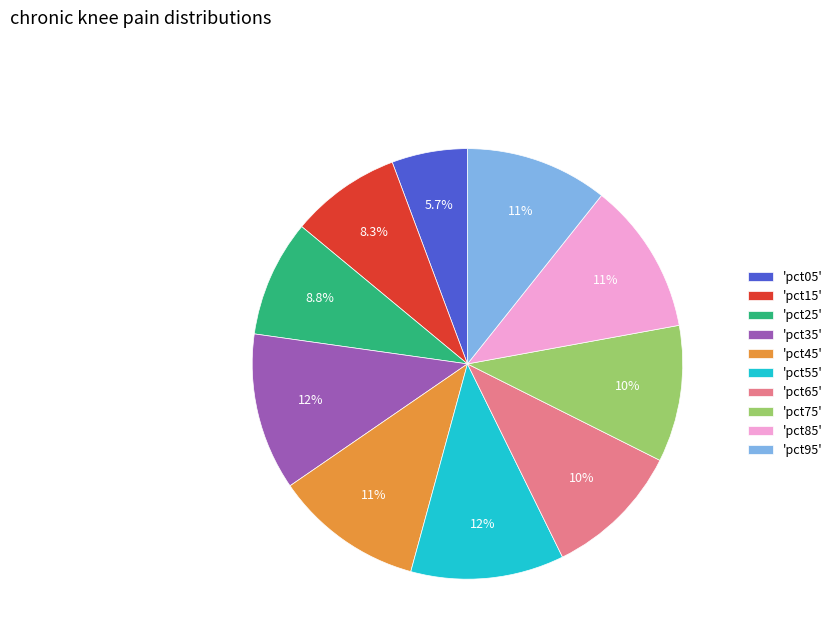

Which category has the smallest portion of the pie?

'pct05'